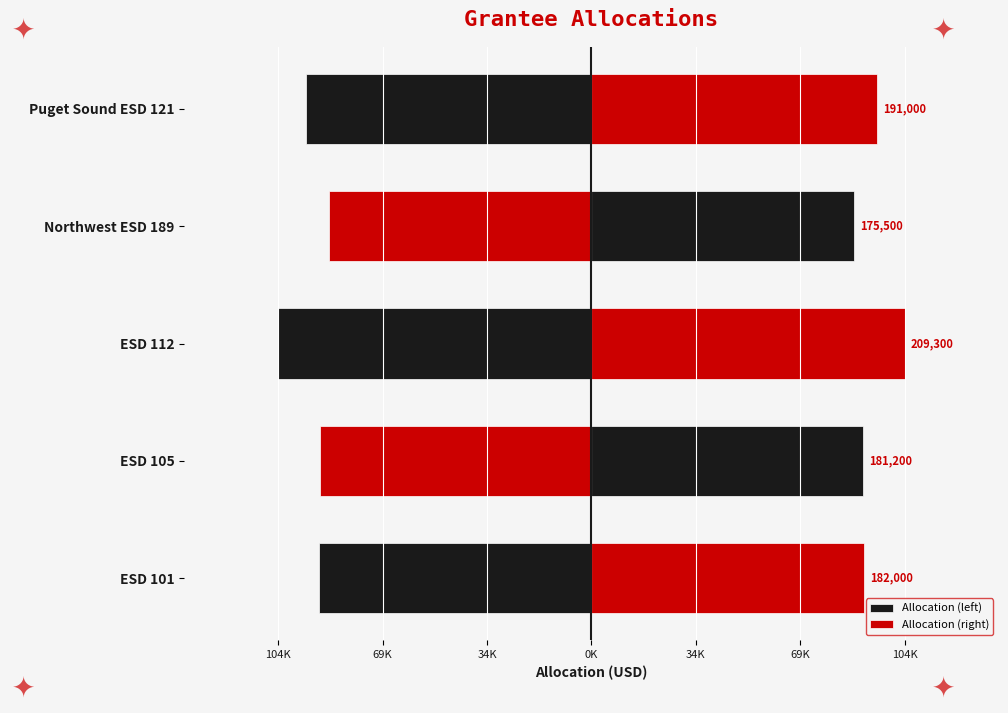

What is the average value of the Allocation (right) series?

93900